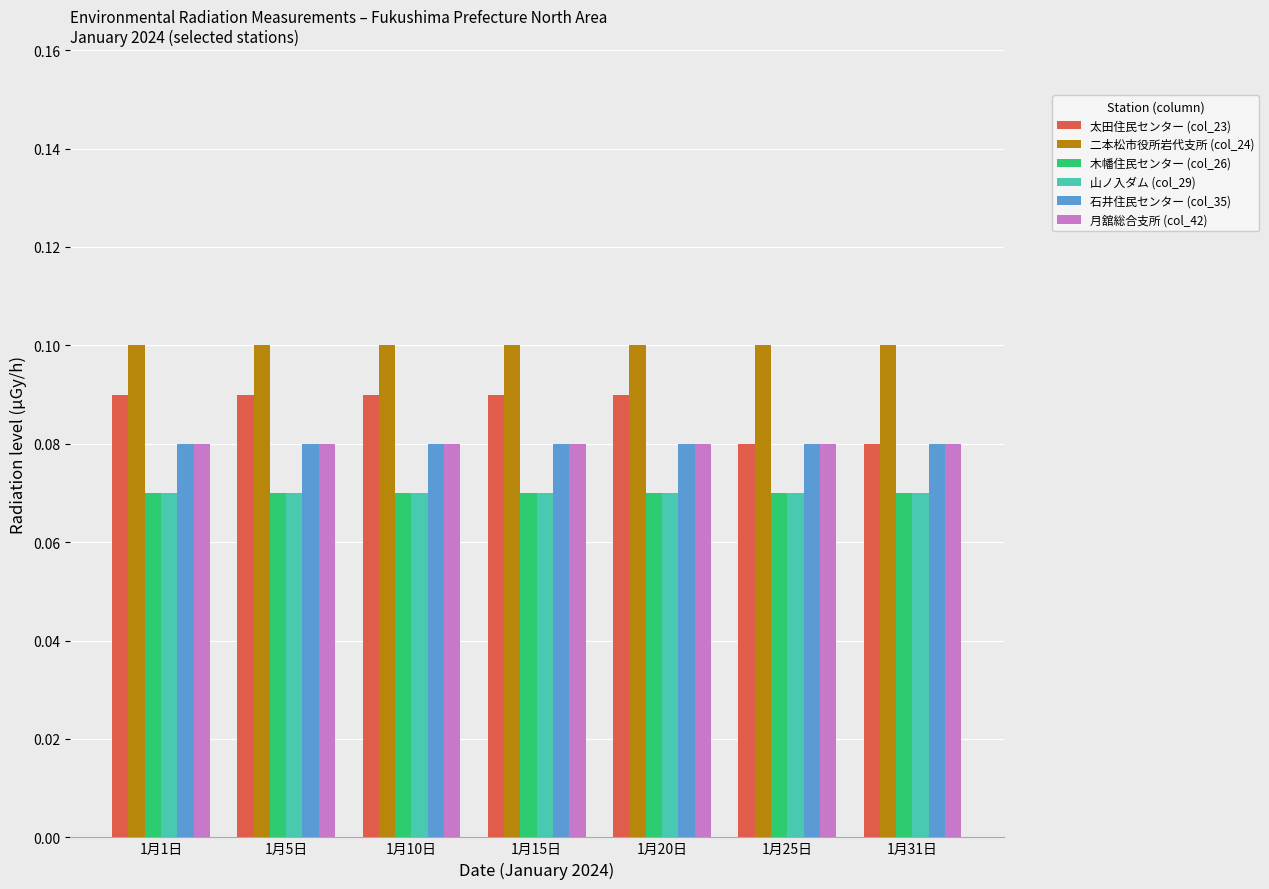

At how many categories does at least one series exceed 0?

7